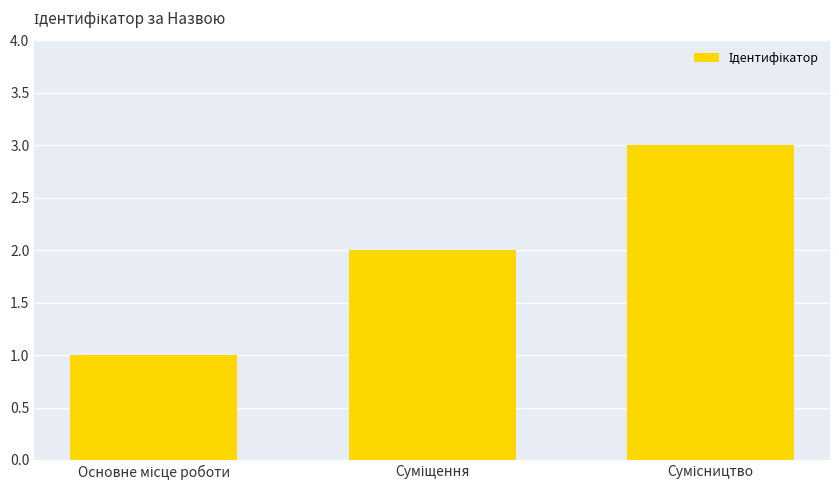

What is the value of the 1st bar from the left?

1